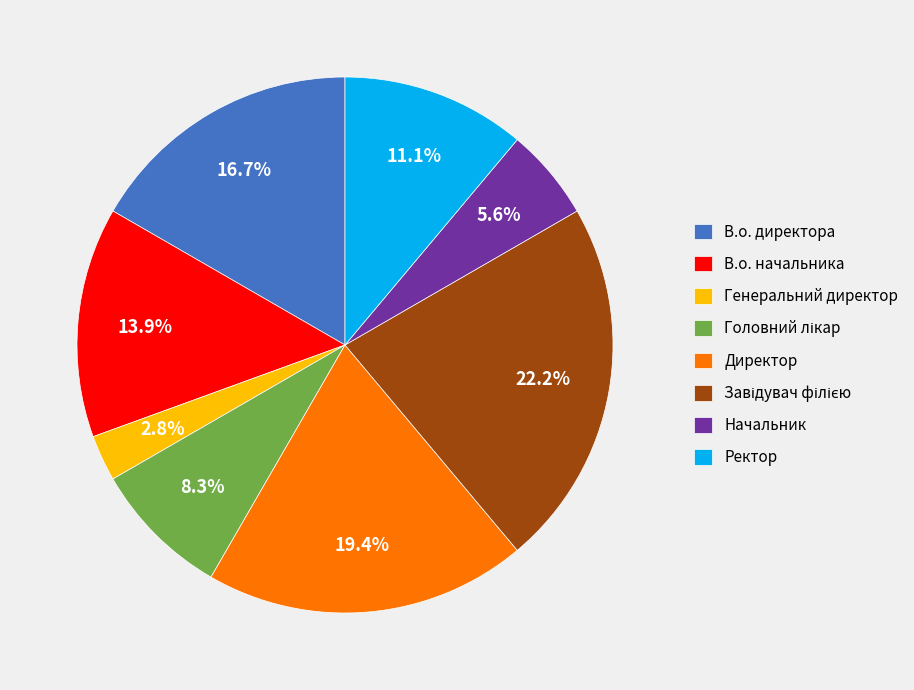

Which has a higher value, Начальник or Ректор?

Ректор